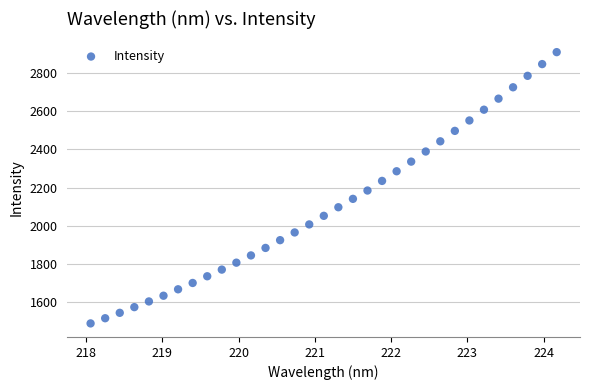

What is the range of X values (max minus min)?

6.1